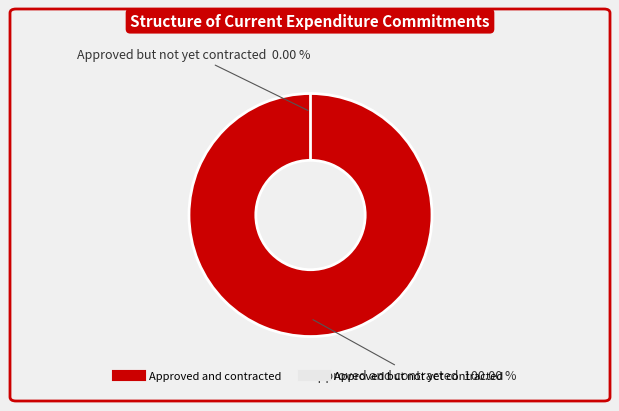

Is it true that Approved but not yet contracted is 0% of the pie?

True